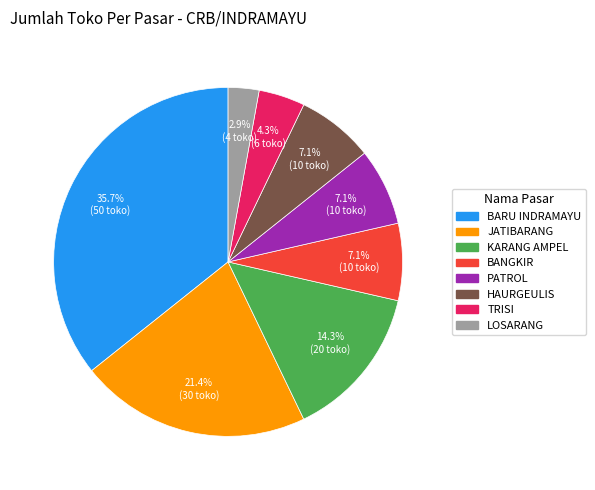

How many segments does this pie chart have?

8